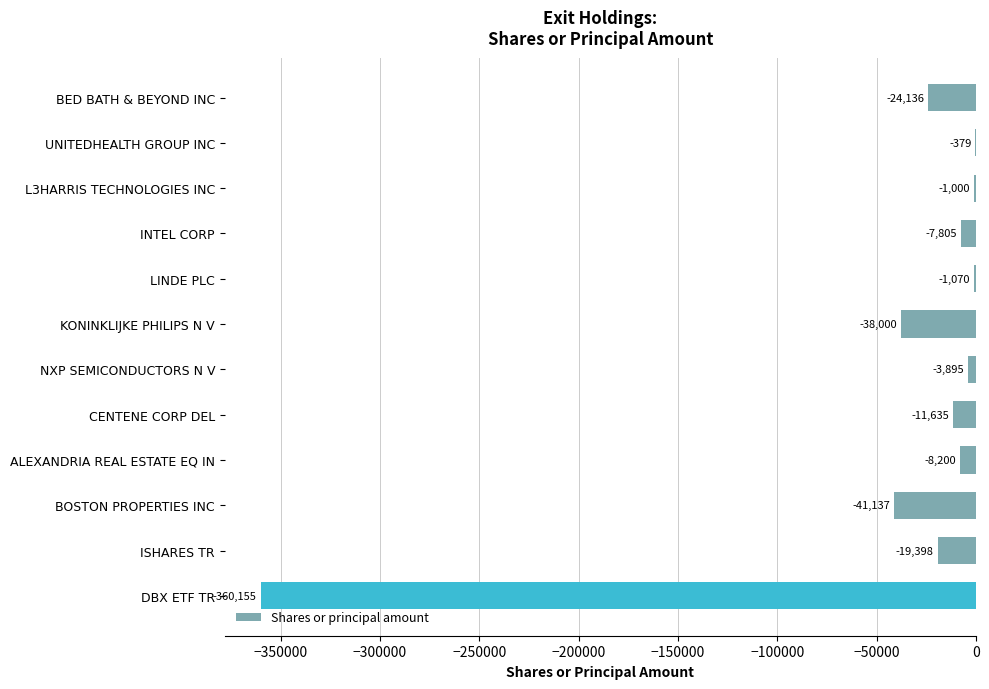

What is the change in value from BED BATH & BEYOND INC to CENTENE CORP DEL?

+12501